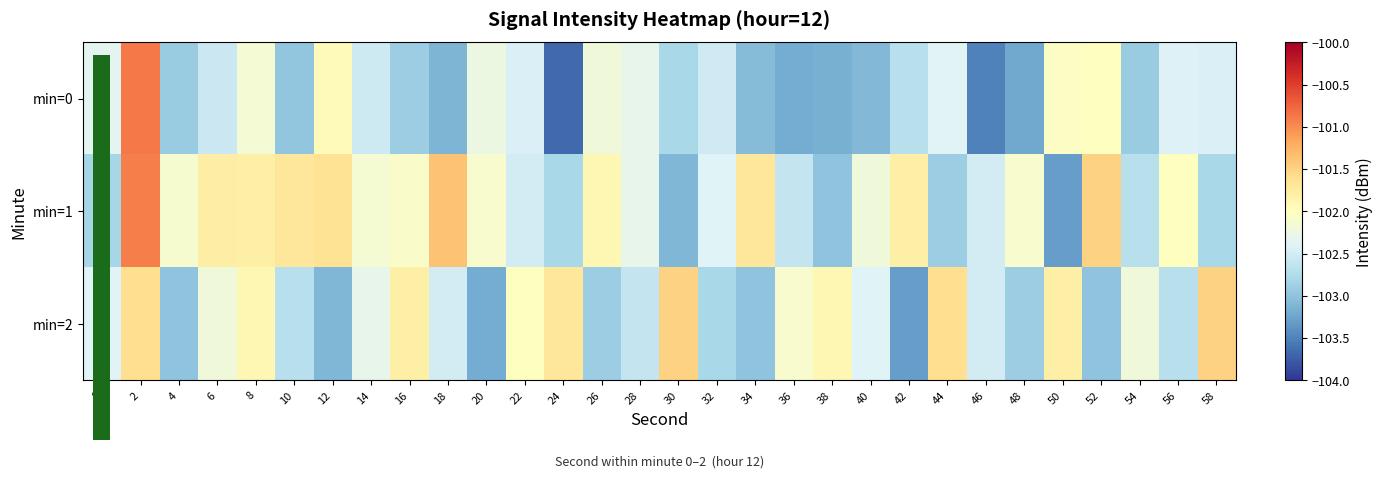

List the series in order of their overall mean, highest first.

min=1, min=2, min=0